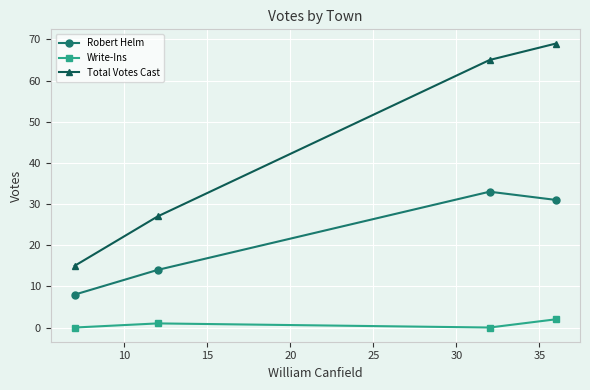

Which series has the widest spread of values?

Total Votes Cast